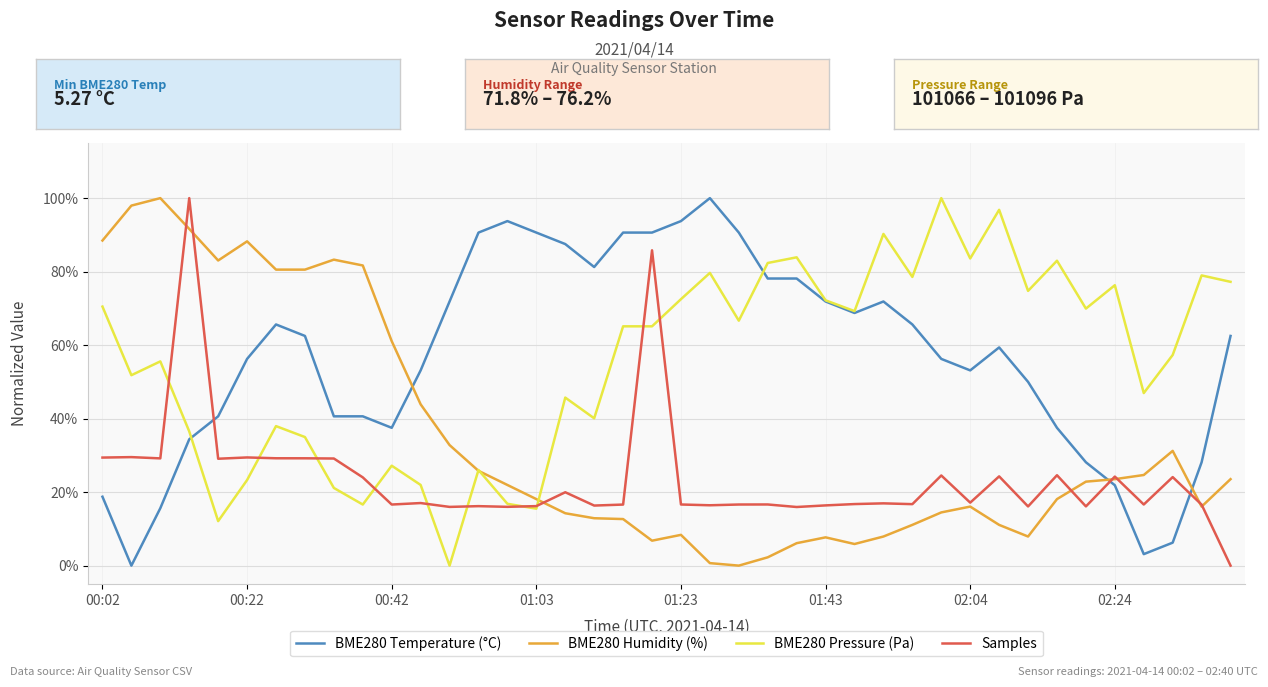

How many interior local valleys does the BME280 Temperature (°C) series have?

6